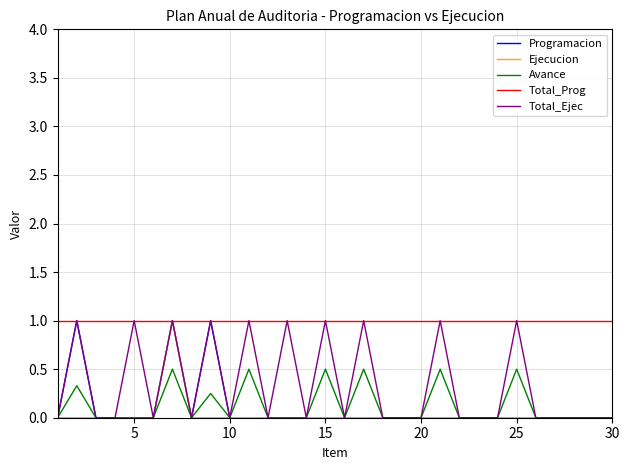

Which series has the largest total across all categories?

Total_Prog